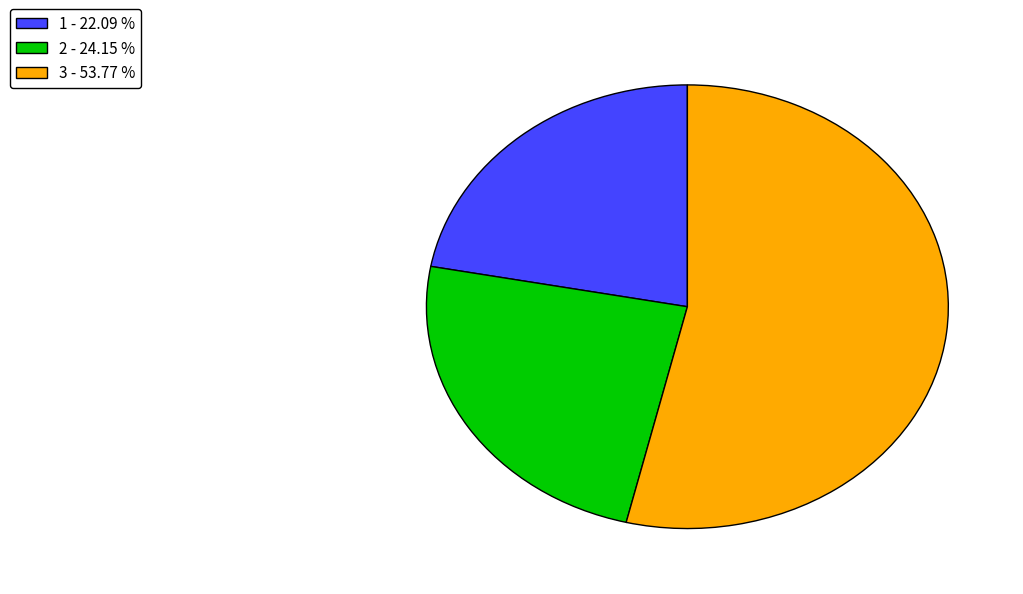

Approximately how many times larger is the value at 3 - 53.77 % compared to 2 - 24.15 %?

2.2